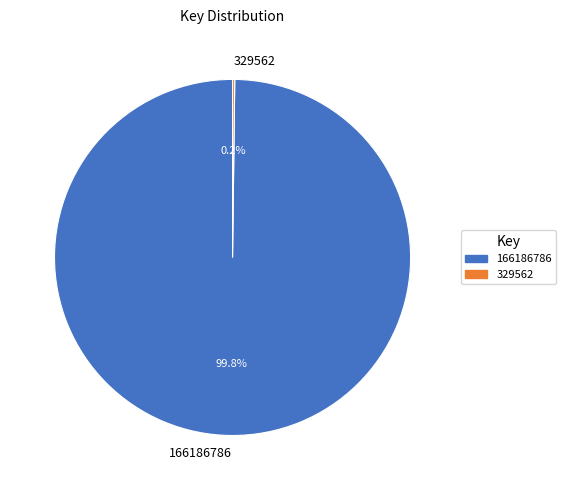

Is it true that 166186786 is 100% of the pie?

True